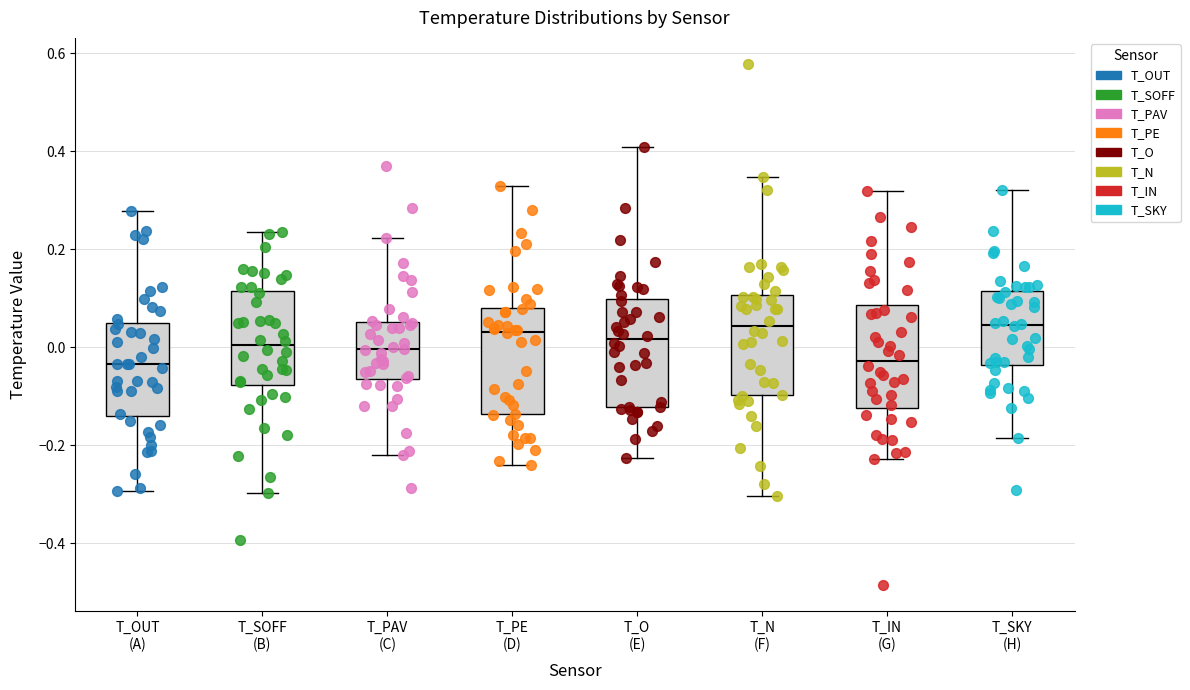

Where does the median line of the box for T_OUT (A) sit on the y-axis? The values are not printed on the chart, so give them approximately, as read against the axis.

-0.04